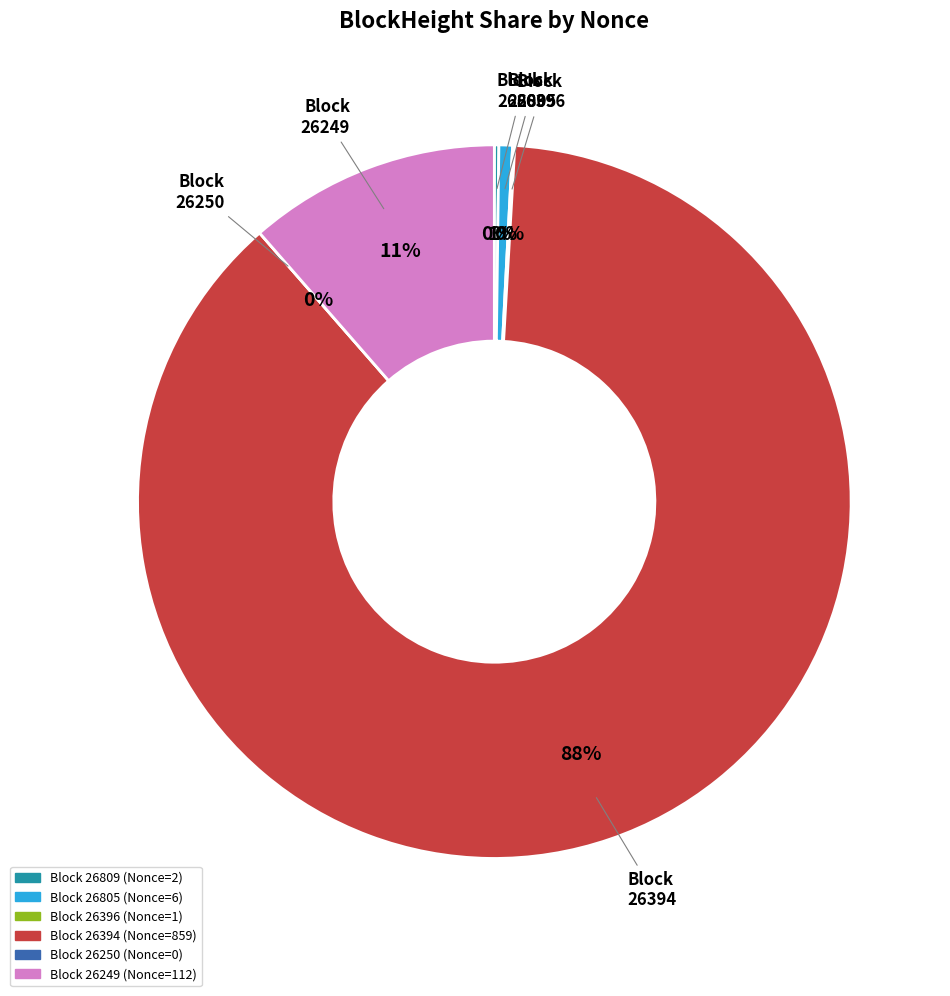

True or false: 26805 accounts for 1% of the total.

True